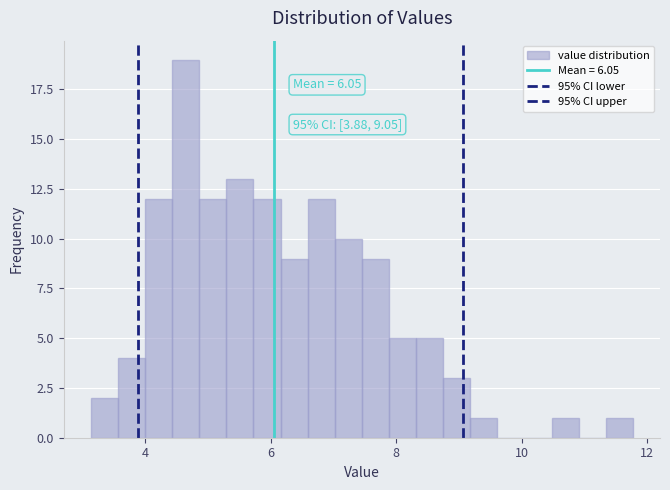

Around what value on the x-axis is the tallest bar? Give the approximate position of its centre, as read against the axis.

4.6